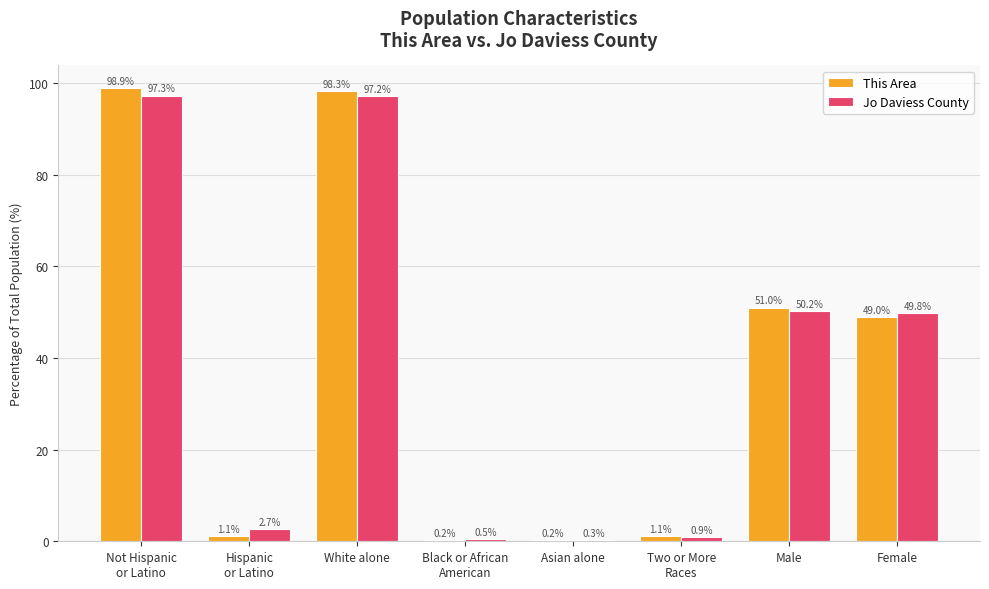

How many data points does each series have?

8